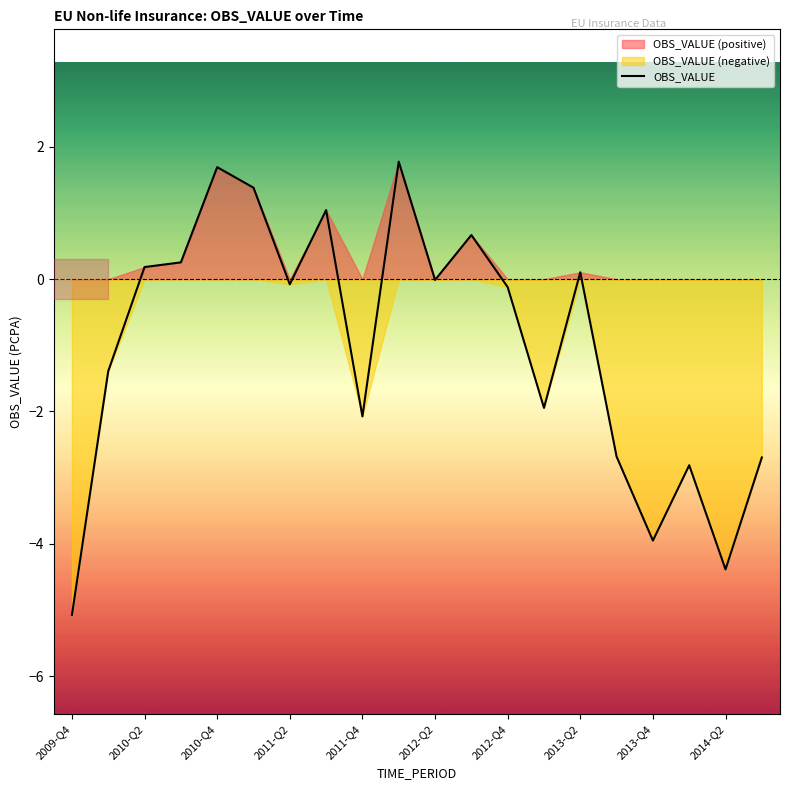

How many data points are less than 0?

12